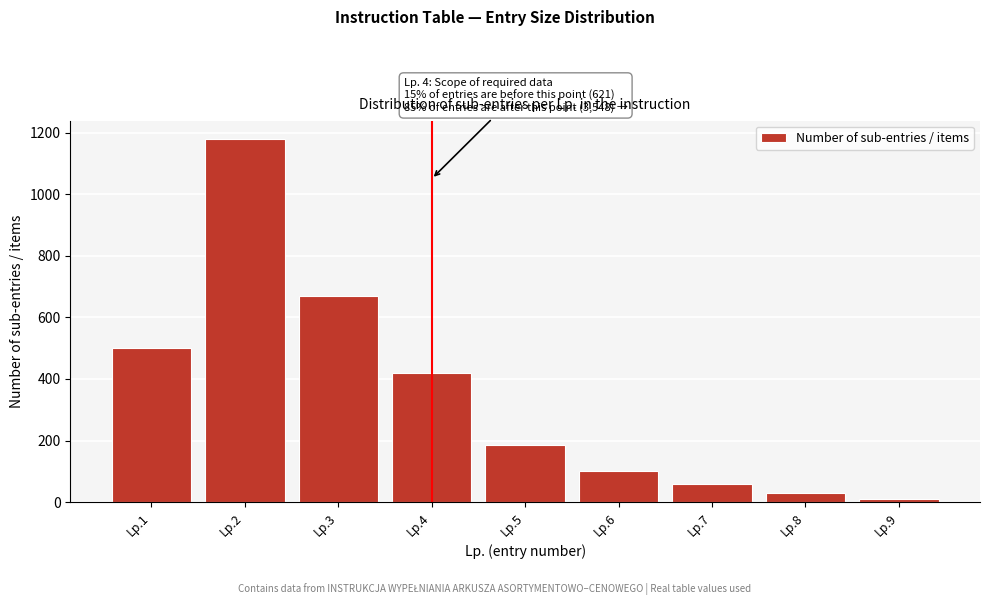

Reading left to right, list all the values displayed in this chart.

500	1180	670	420	185	100	60	30	10